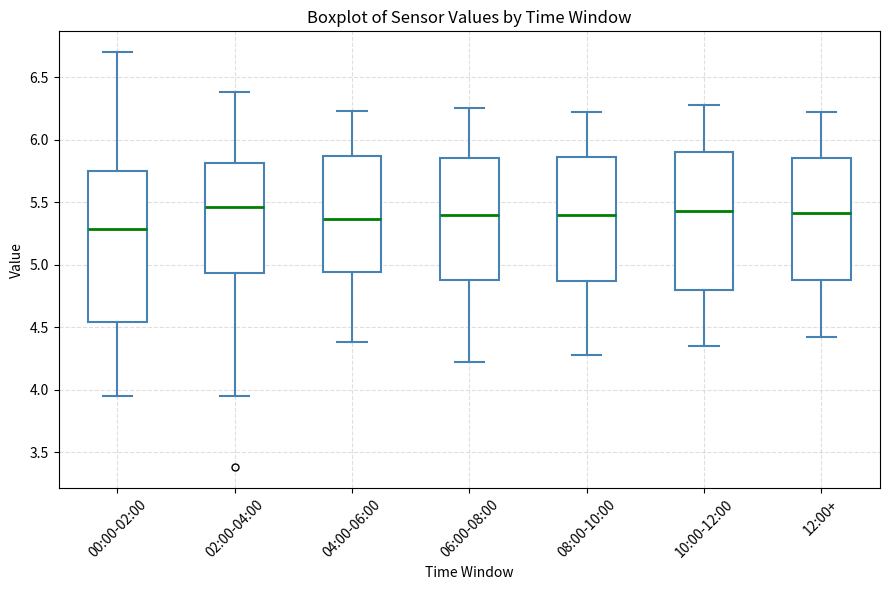

Reading left to right, read every box against the y-axis: the position of its median line, the range the box covers, and the ends of its whiskers. The values are not printed on the chart, so give them approximately, as read against the axis.

00:00-02:00: median 5.30, box 4.55 to 5.75, whiskers 3.95 to 6.70
02:00-04:00: median 5.45, box 4.95 to 5.80, whiskers 3.95 to 6.40
04:00-06:00: median 5.35, box 4.95 to 5.85, whiskers 4.40 to 6.25
06:00-08:00: median 5.40, box 4.90 to 5.85, whiskers 4.20 to 6.25
08:00-10:00: median 5.40, box 4.85 to 5.85, whiskers 4.30 to 6.20
10:00-12:00: median 5.45, box 4.80 to 5.90, whiskers 4.35 to 6.30
12:00+: median 5.40, box 4.90 to 5.85, whiskers 4.40 to 6.20